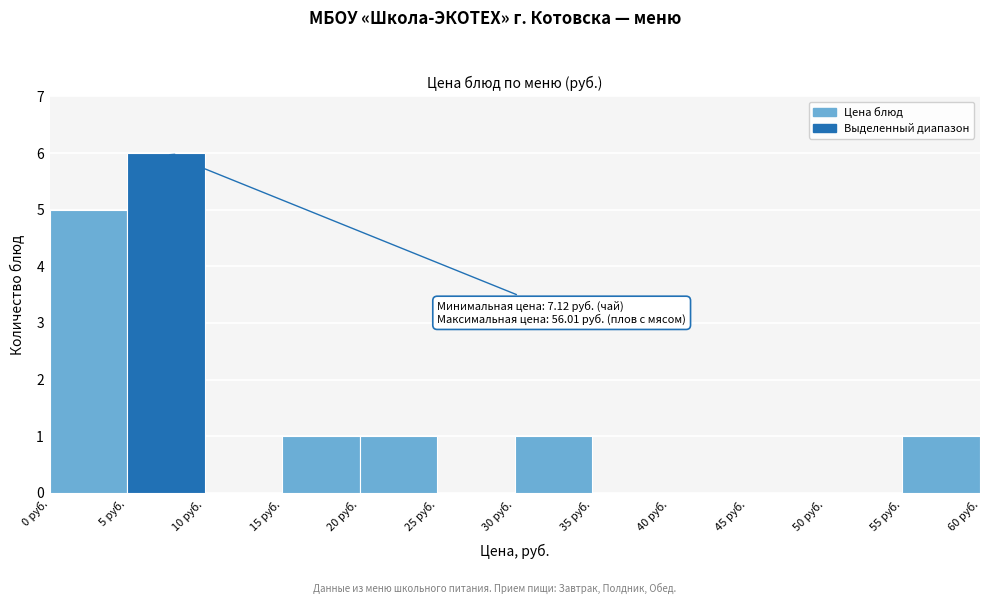

Which range on the x-axis has the tallest bar?

5 to 10